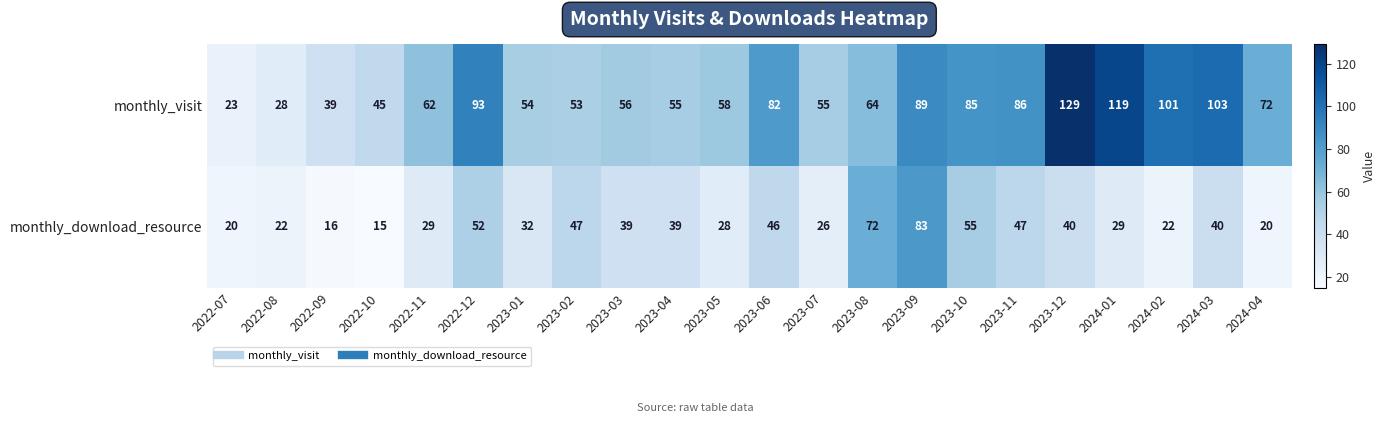

The monthly_visit series shows 129 at 2023-12. True or false?

True